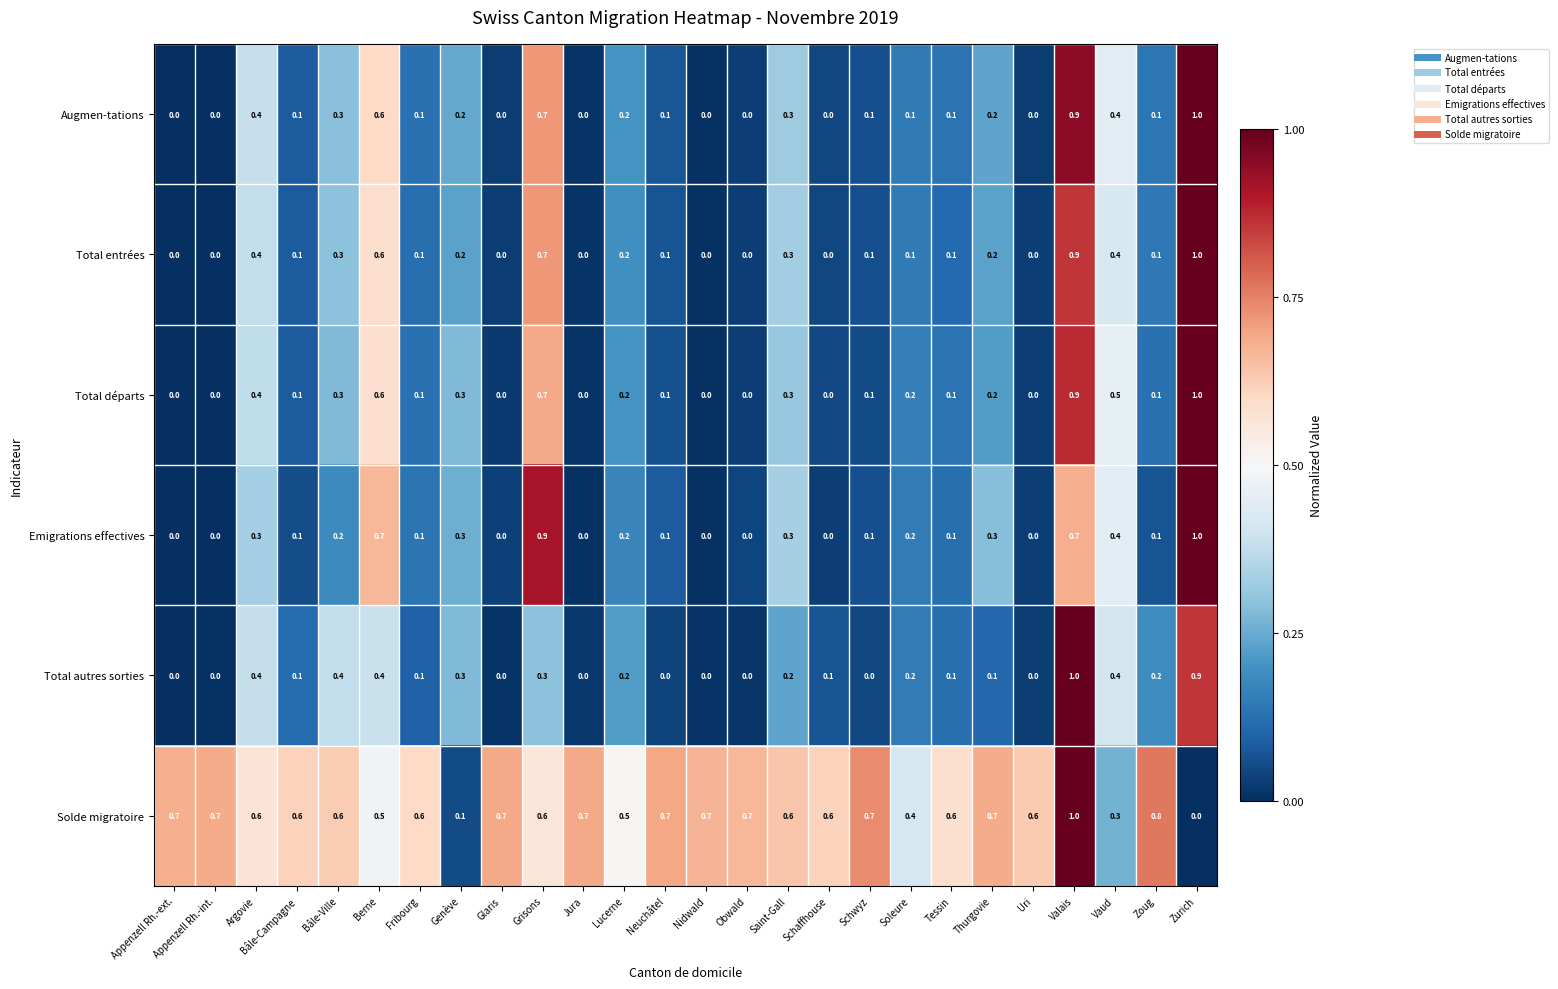

At which category is the sum across all series the highest?

Valais